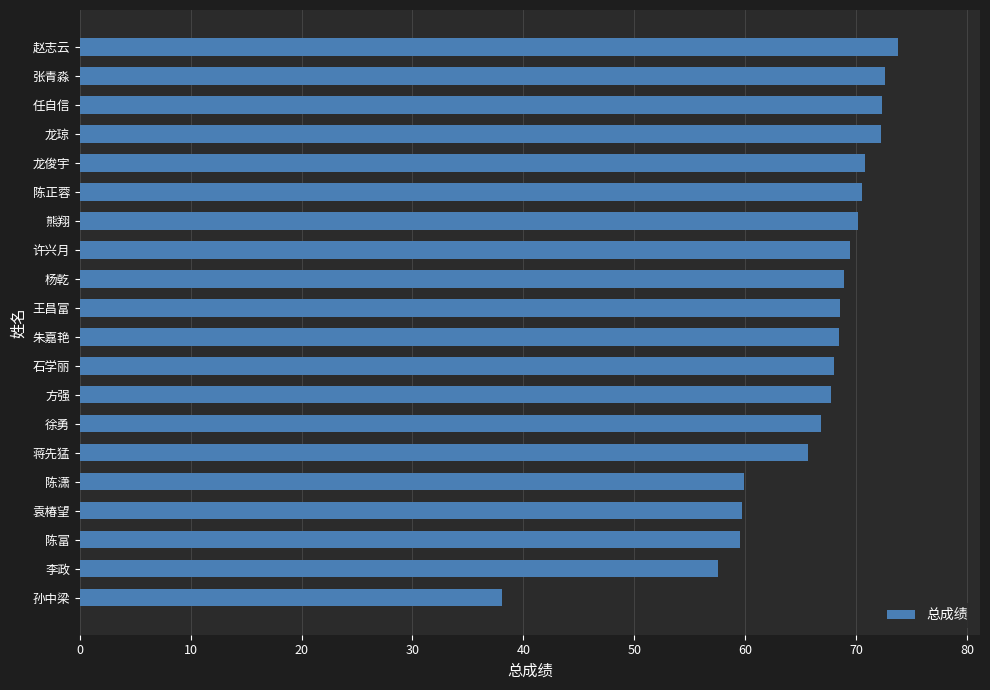

What is the change in value from 朱嘉艳 to 赵志云?

+5.3